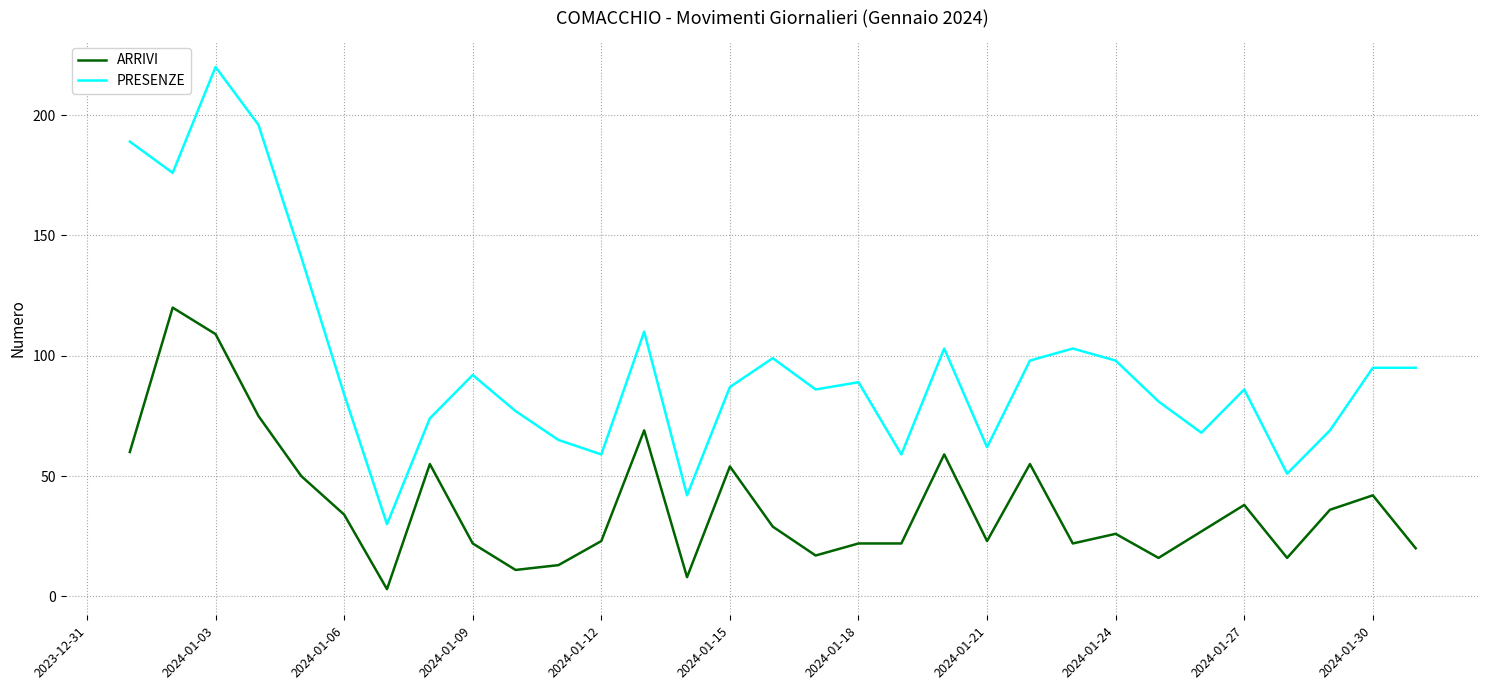

Which series has the widest spread of values?

PRESENZE